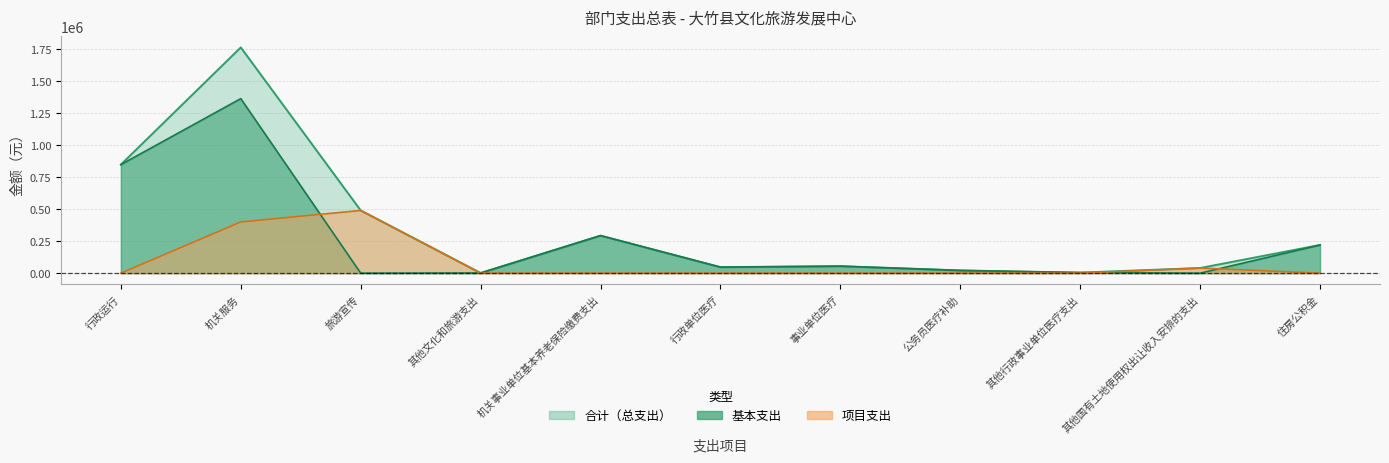

True or false: 合计 and 项目支出 intersect in this chart.

False